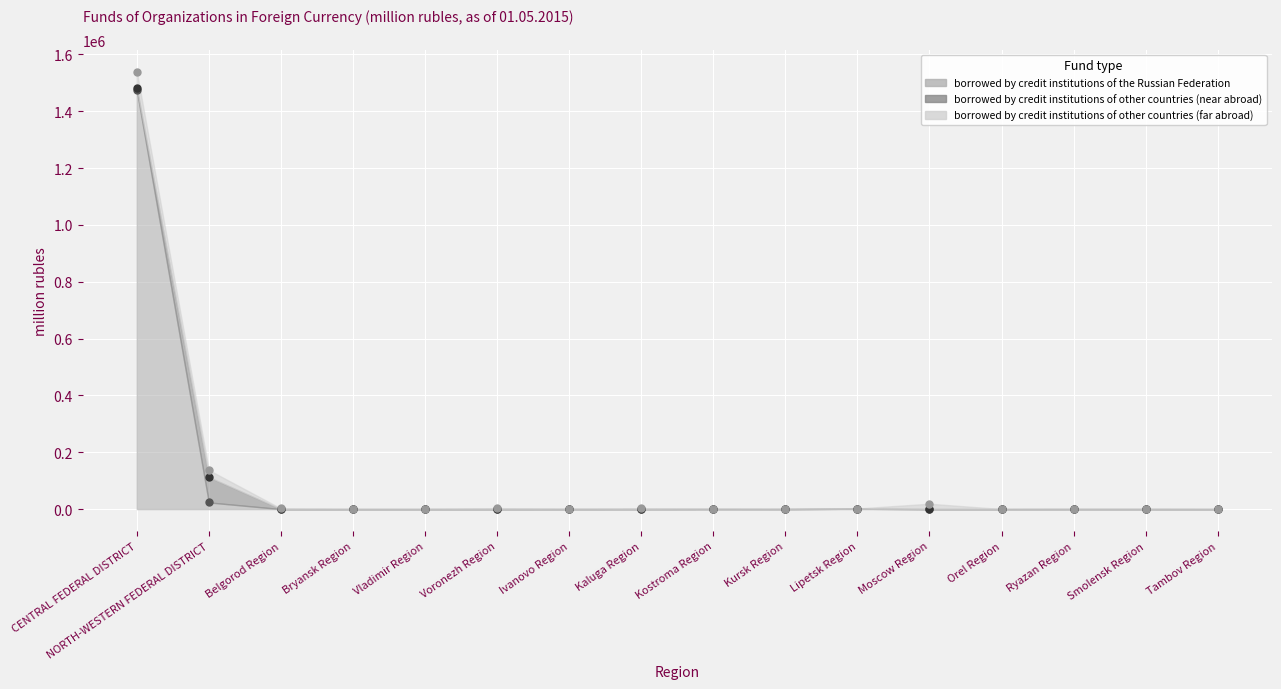

Which has a higher value, Tambov Region or Voronezh Region?

Voronezh Region